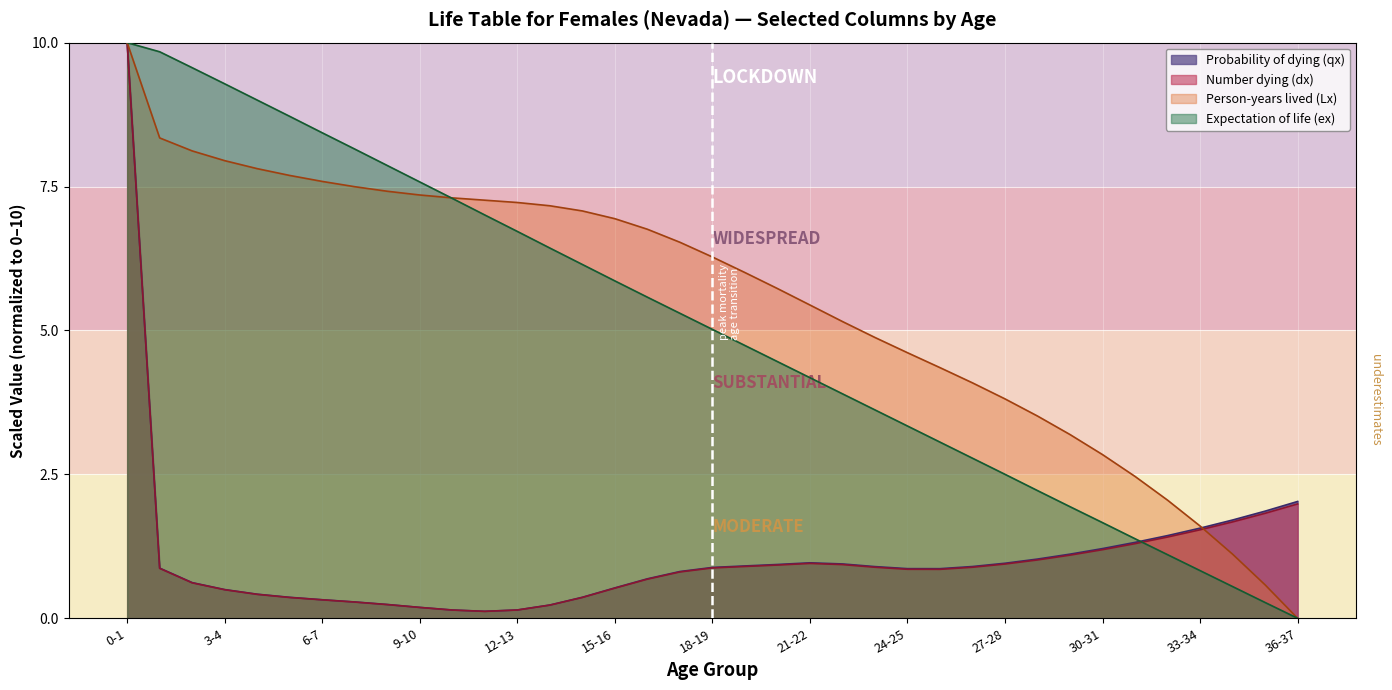

True or false: Number dying (dx) and Expectation of life (ex) intersect in this chart.

True